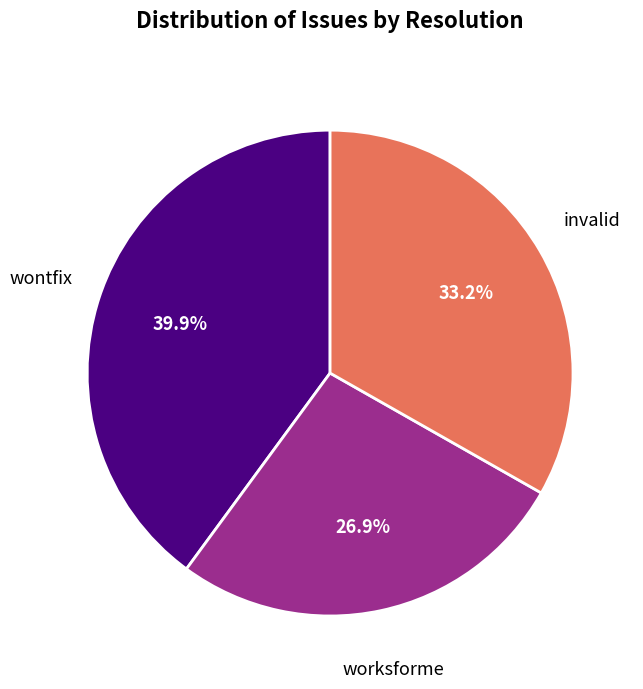

Is there a majority slice in this chart?

No